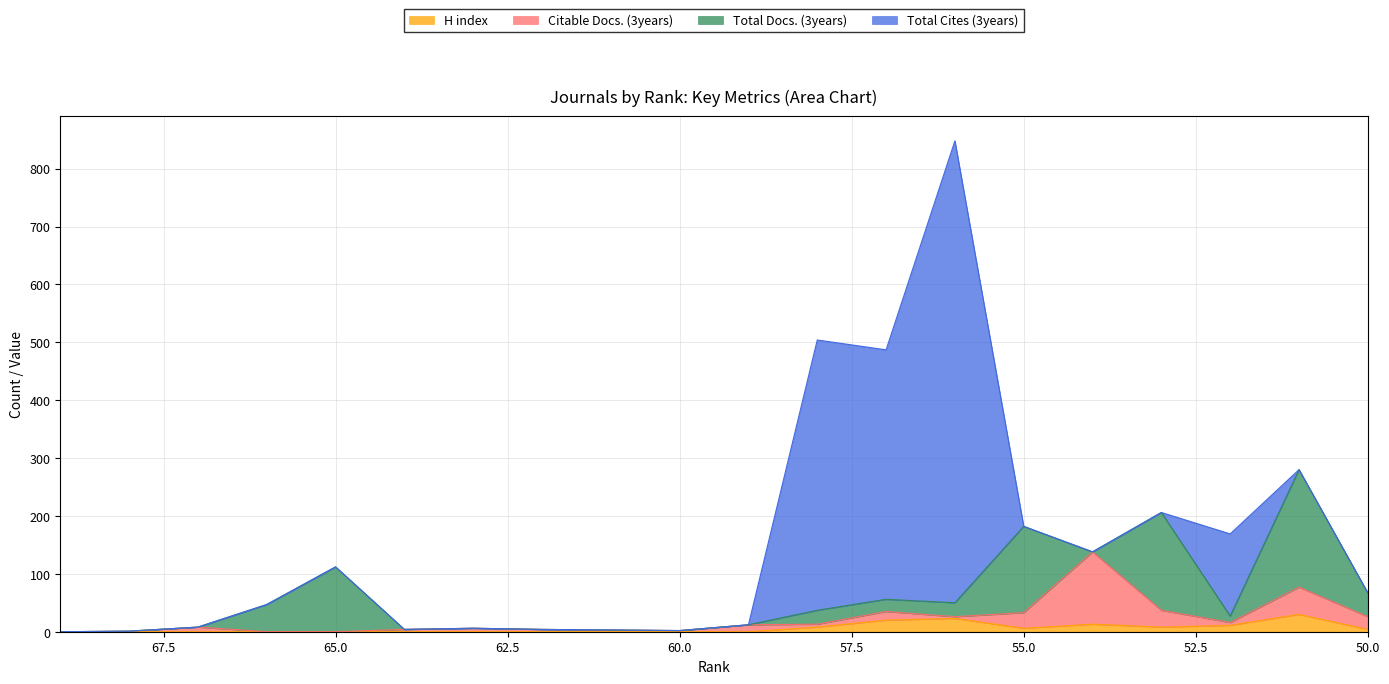

How many intersections are there between Total Cites (3years) and Total Docs. (3years)?

3